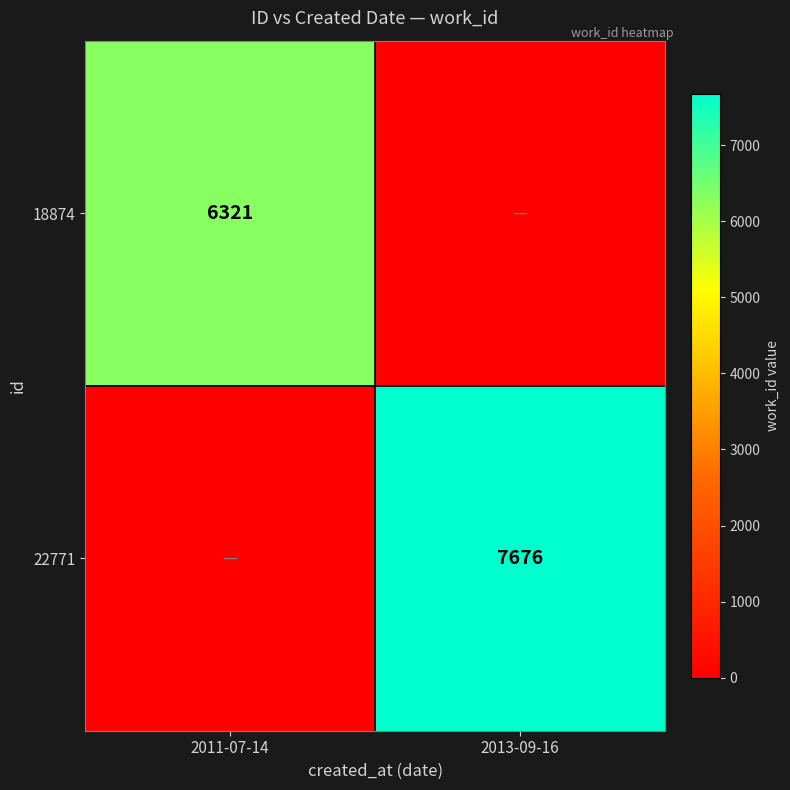

True or false: 18874 has a value of 8293 at 2011-07-14.

False